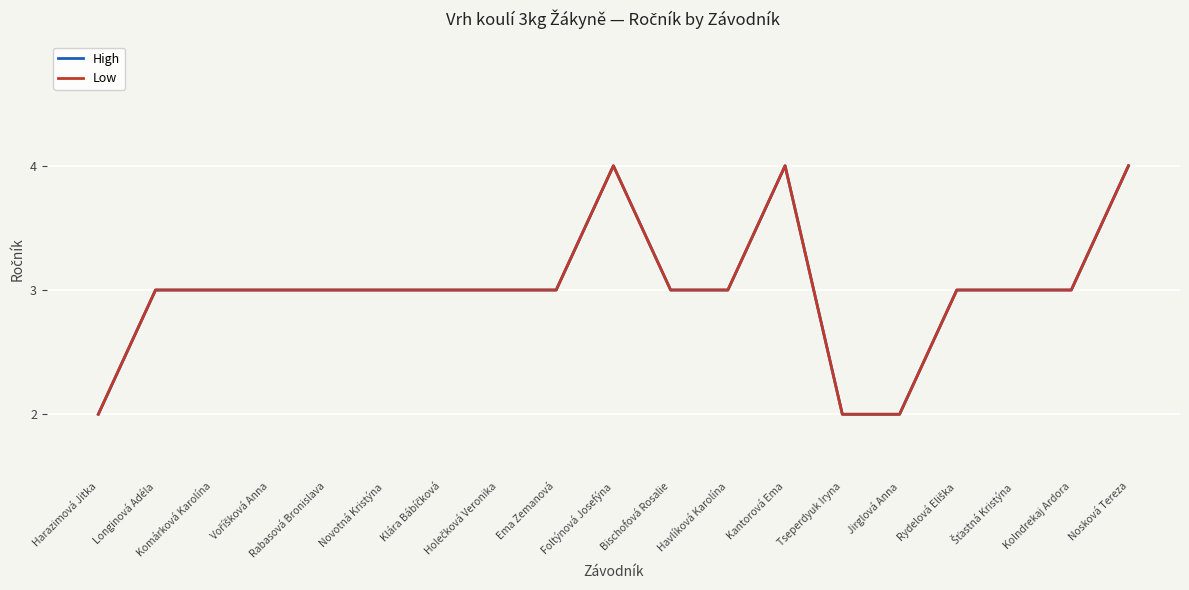

Reading left to right, transcribe all the data shown in this chart.

High: Harazimová Jitka=2	Longinová Adéla=3	Komárková Karolína=3	Voříšková Anna=3	Rabasová Bronislava=3	Novotná Kristýna=3	Klára Bábíčková=3	Holečková Veronika=3	Ema Zemanová=3	Foltýnová Josefýna=4	Bischofová Rosalie=3	Havlíková Karolína=3	Kantorová Ema=4	Tseperdyuk Iryna=2	Jirglová Anna=2	Rydelová Eliška=3	Šťastná Kristýna=3	Kolndrekaj Ardora=3	Nosková Tereza=4
Low: Harazimová Jitka=2	Longinová Adéla=3	Komárková Karolína=3	Voříšková Anna=3	Rabasová Bronislava=3	Novotná Kristýna=3	Klára Bábíčková=3	Holečková Veronika=3	Ema Zemanová=3	Foltýnová Josefýna=4	Bischofová Rosalie=3	Havlíková Karolína=3	Kantorová Ema=4	Tseperdyuk Iryna=2	Jirglová Anna=2	Rydelová Eliška=3	Šťastná Kristýna=3	Kolndrekaj Ardora=3	Nosková Tereza=4